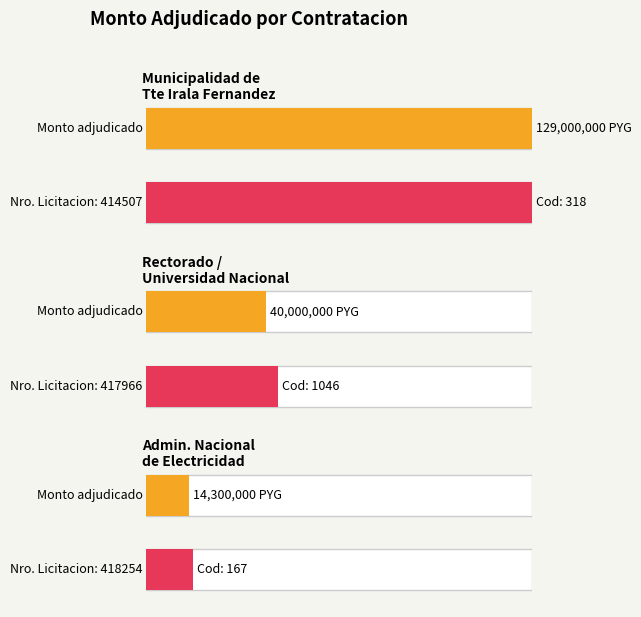

What is the greatest value displayed?

129000000